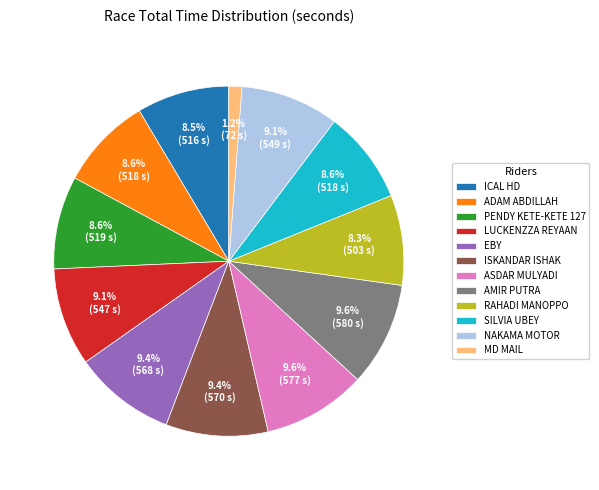

Combined, do SILVIA UBEY and NAKAMA MOTOR account for over 50%?

No